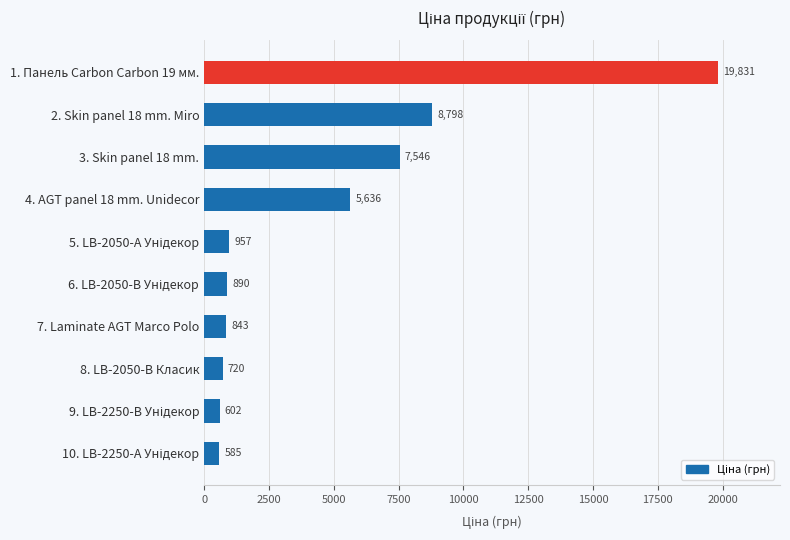

Are the bars grouped side by side (vs. stacked)?

No